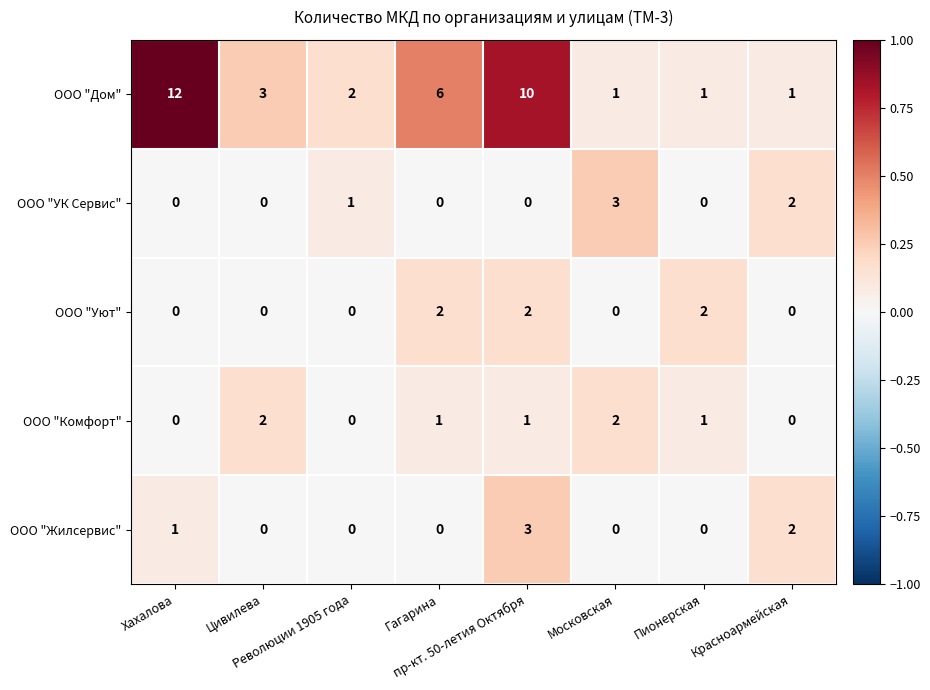

Which series has the widest spread of values?

ООО "Дом"